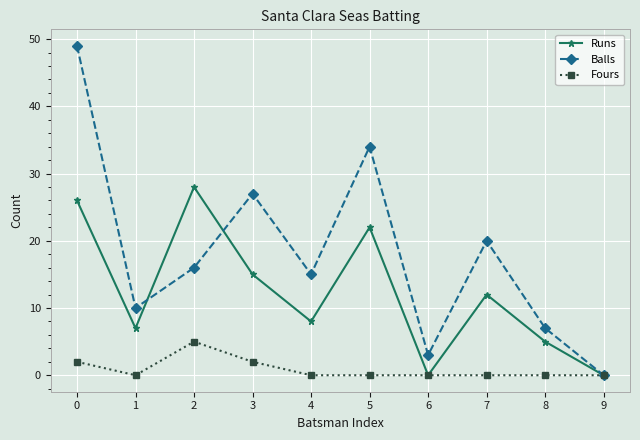

Does the chart display data point markers on the line(s)?

Yes